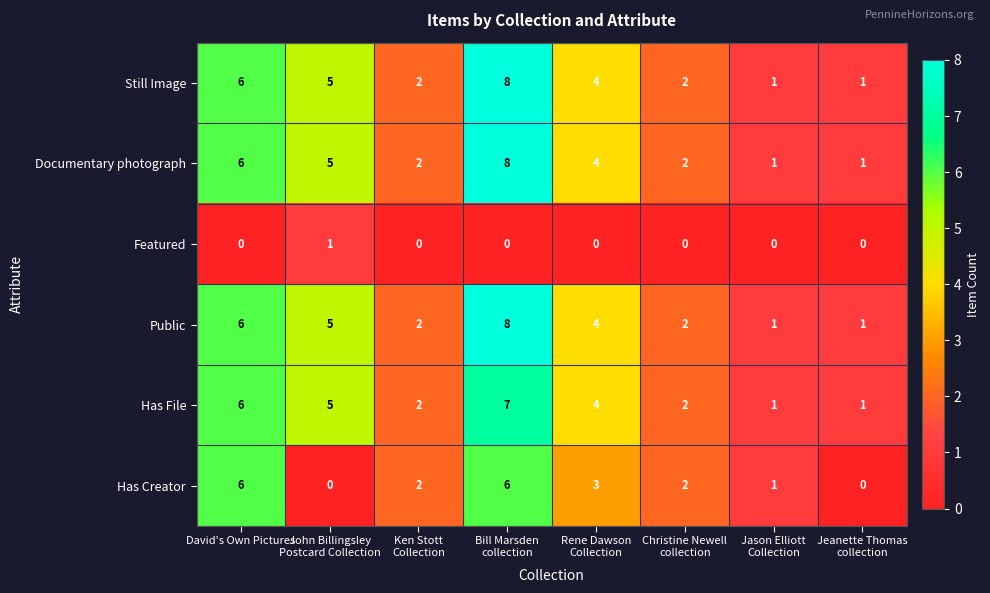

What is the total value across all series at Ken Stott
Collection?

10